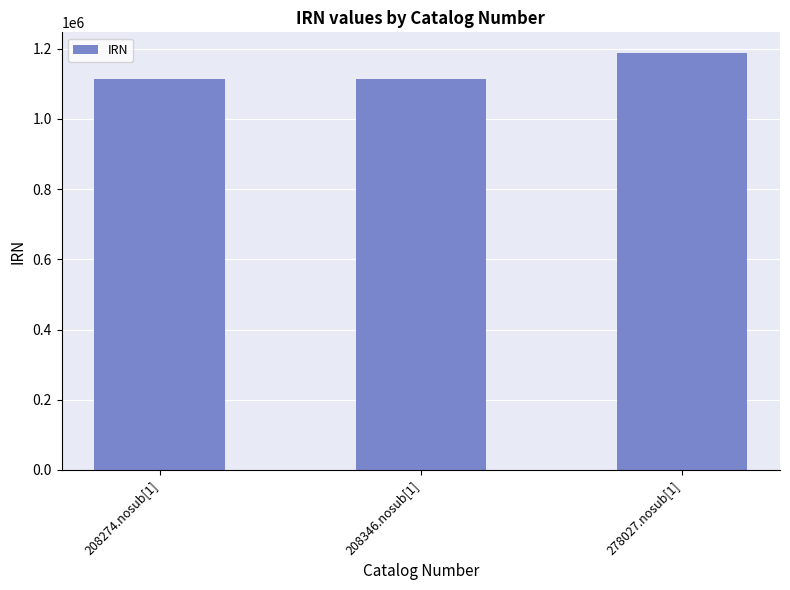

How many bars are there in total?

3